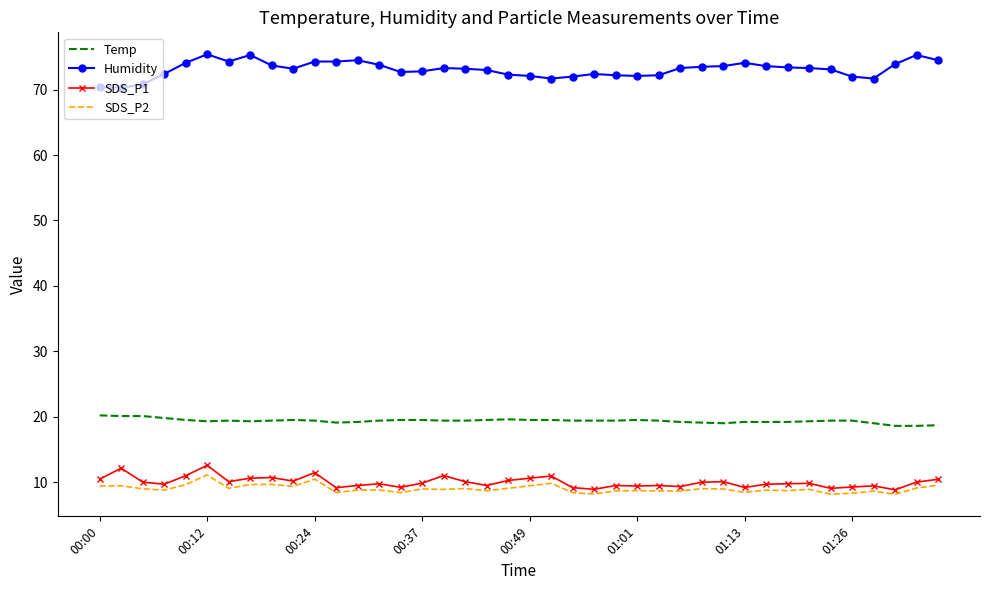

What is the average value of the Humidity series?

73.1